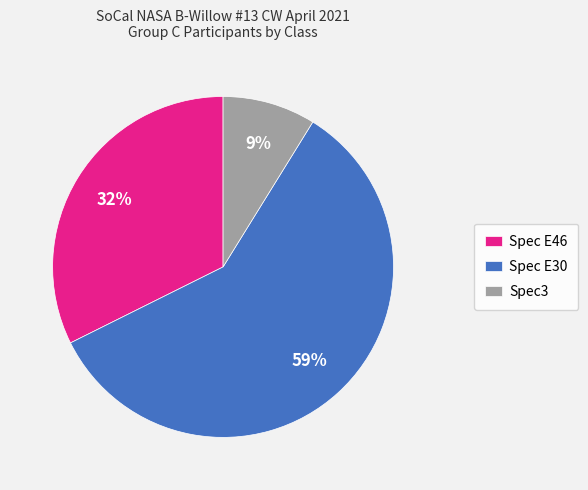

To the nearest percent, what portion does Spec E46 represent?

32%